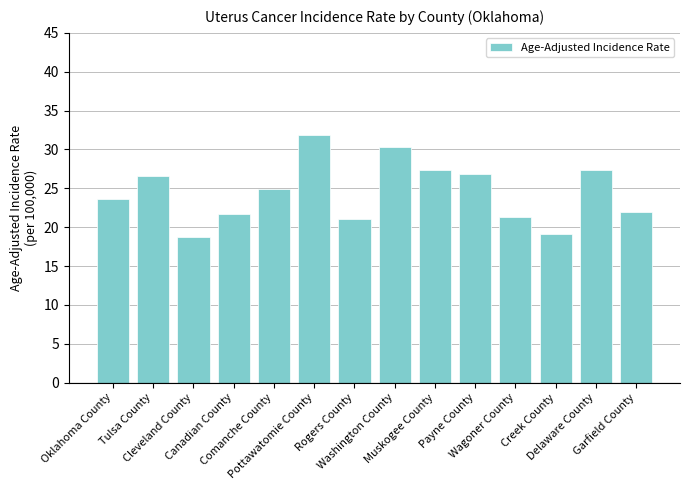

Count the number of data series in this chart.

1